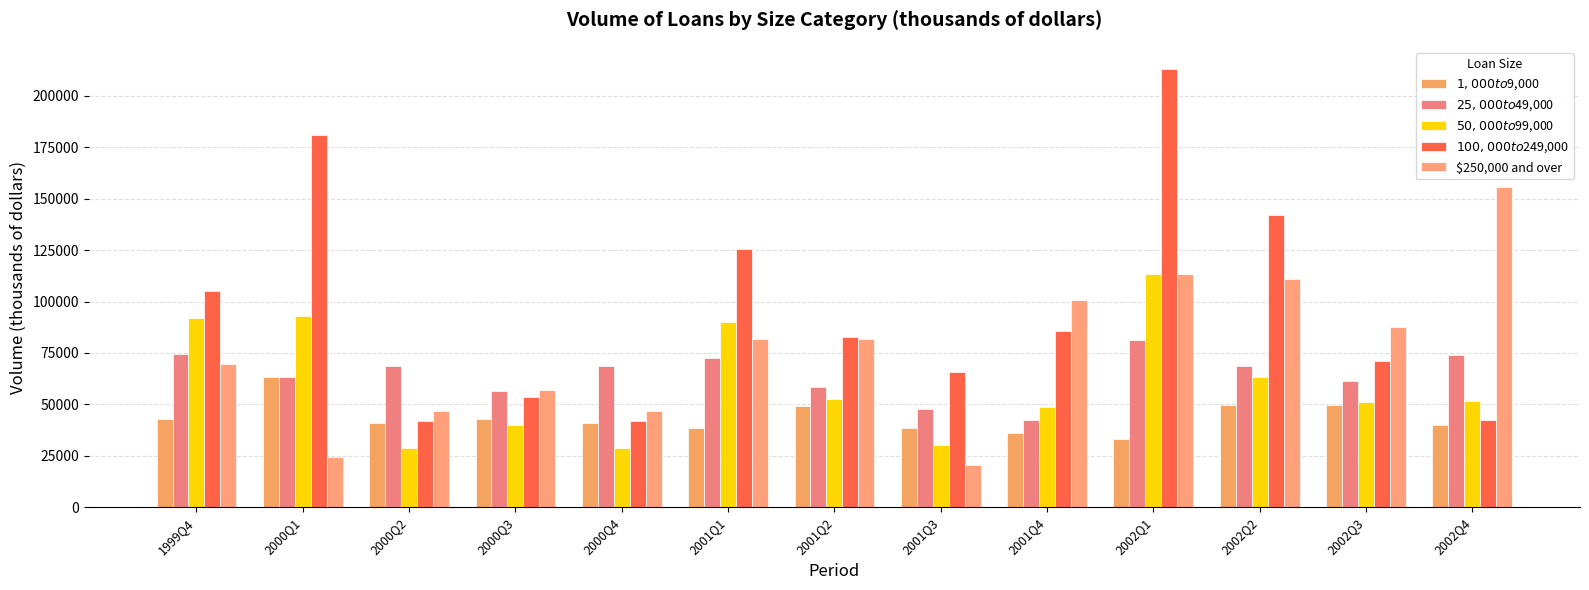

How many categories are shown in the chart?

13